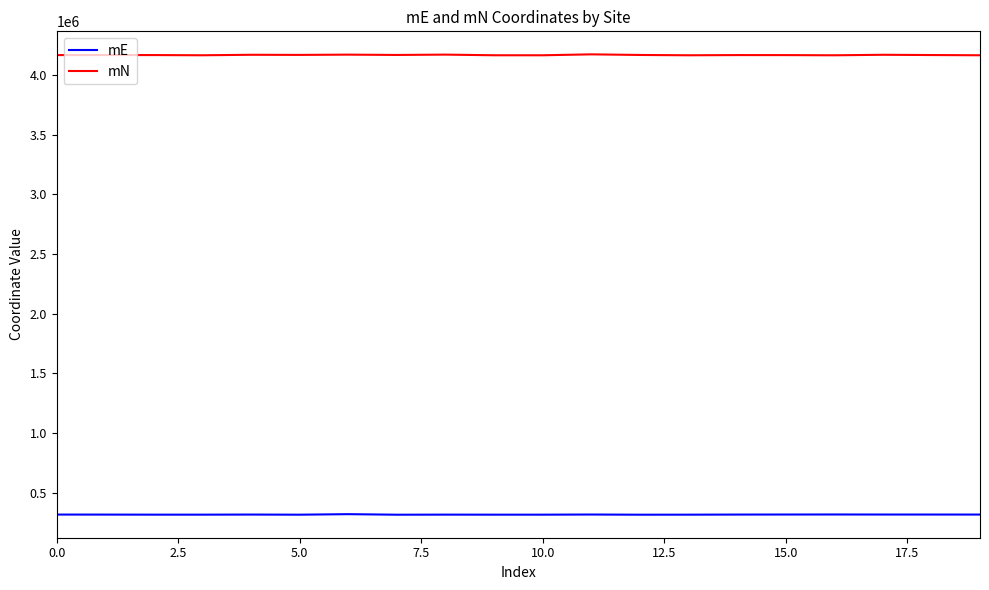

What is the maximum value shown in the chart?

4171689.0